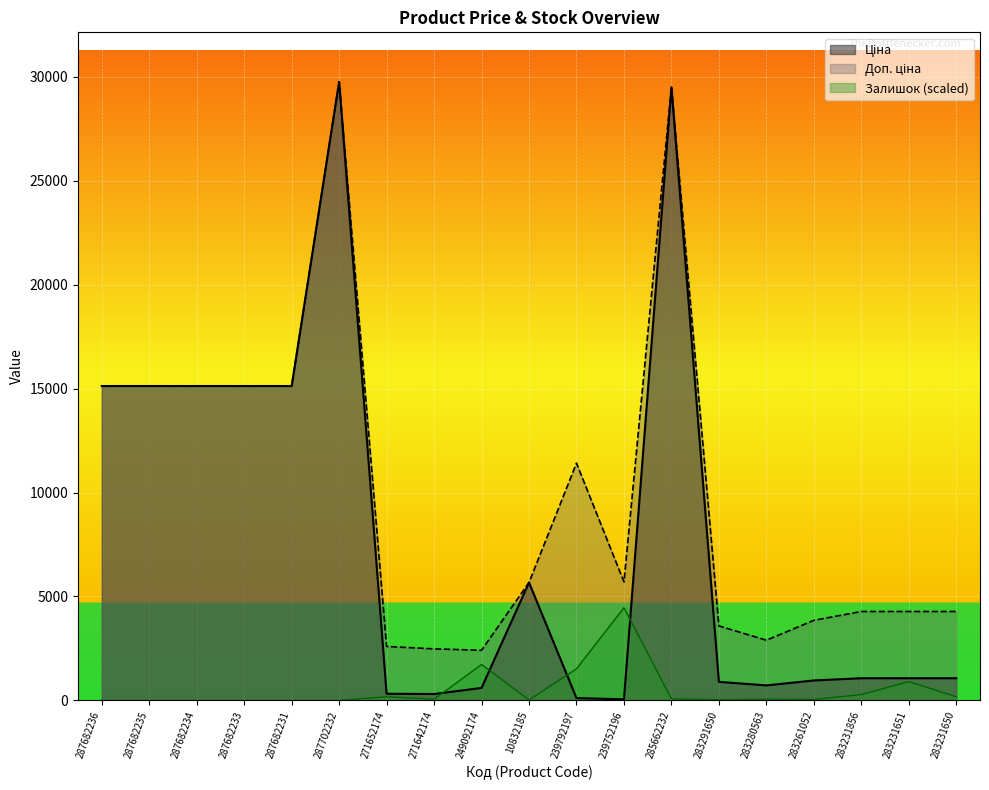

What is the value of the Залишок point at the 19th from the left?

179.5